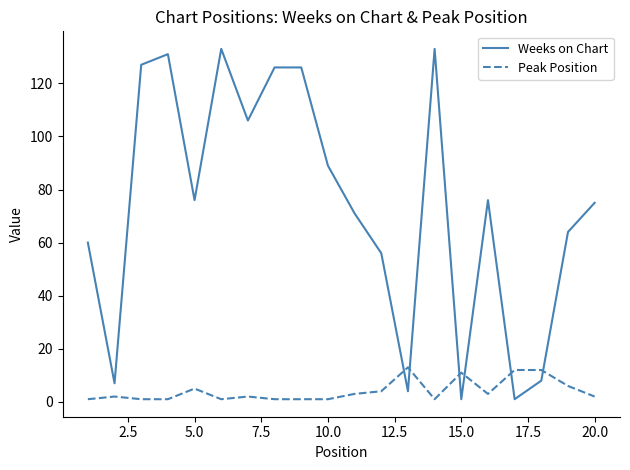

What is the difference between the maximum and minimum values in the Weeks on Chart series?

132